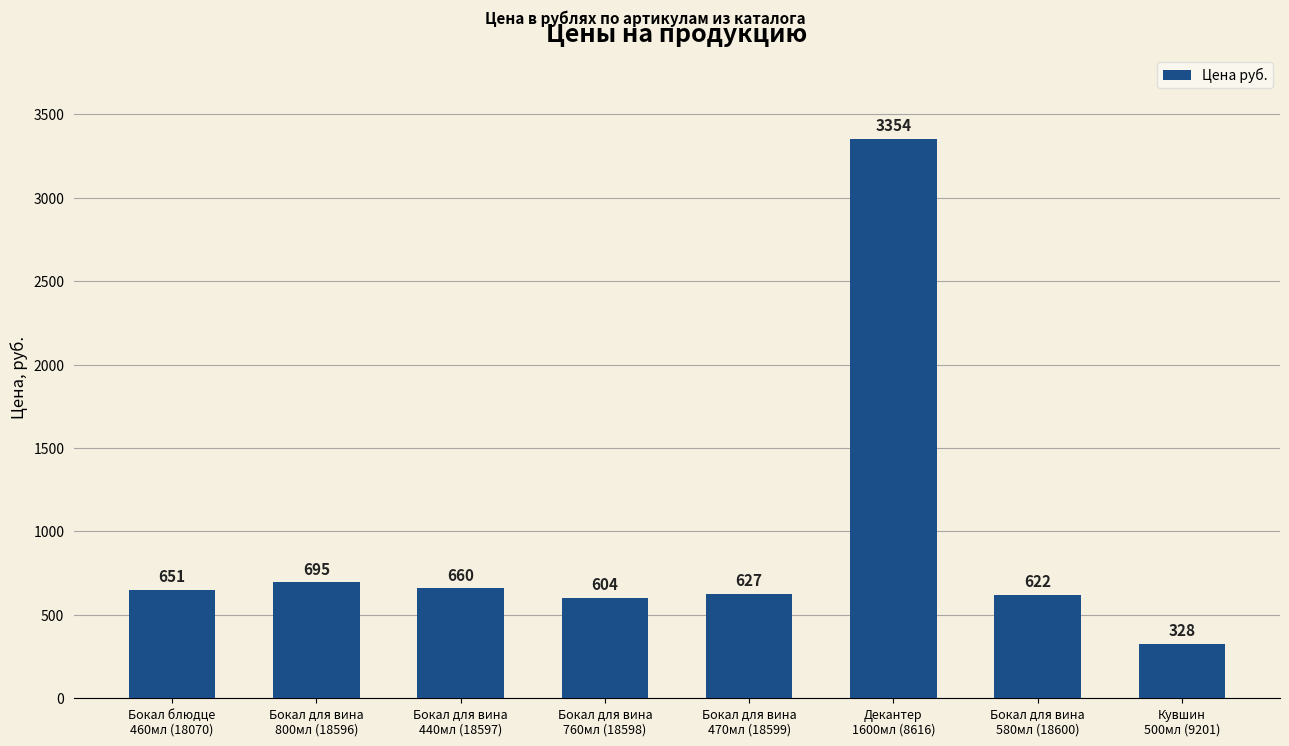

The value at Бокал для вина
580мл (18600) is 367. True or false?

False